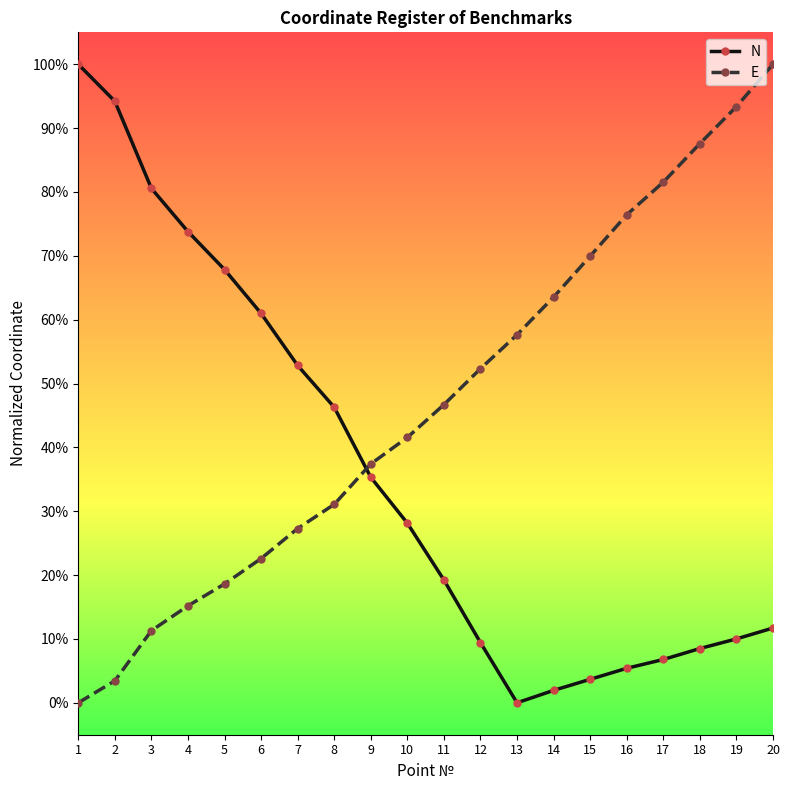

Where is the first local minimum for N?

13